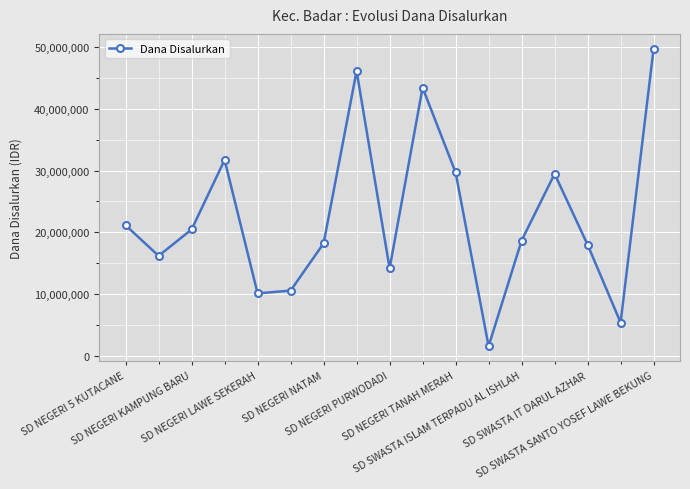

What is the greatest value displayed?

49725000